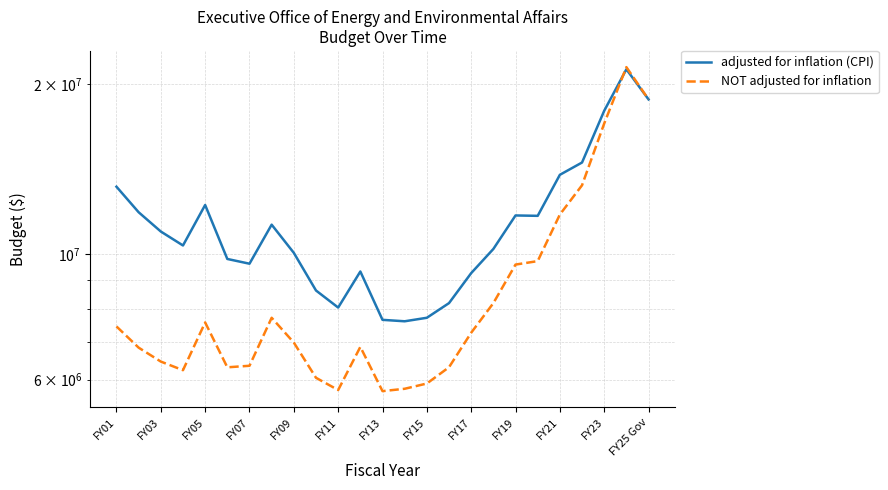

After their last crossing, which series has the higher values: adjusted for inflation (CPI) or NOT adjusted for inflation?

NOT adjusted for inflation